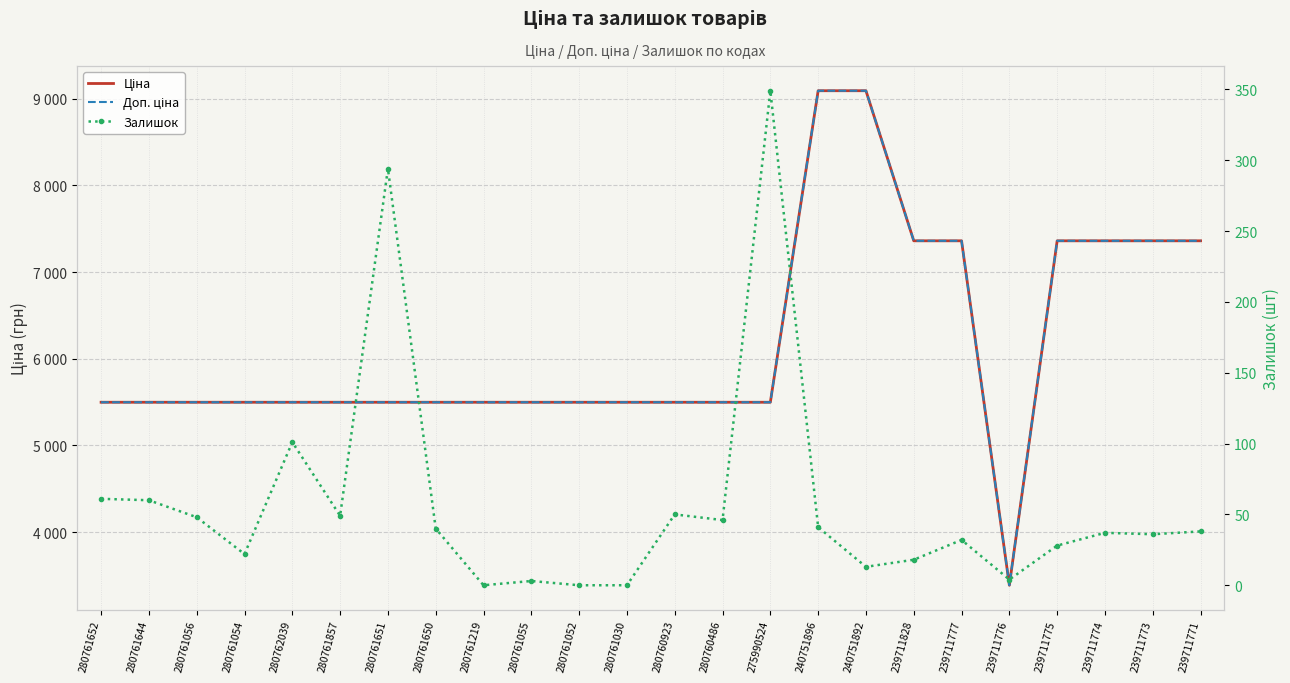

Is it true that Залишок equals 7.5 at 239711777?

False